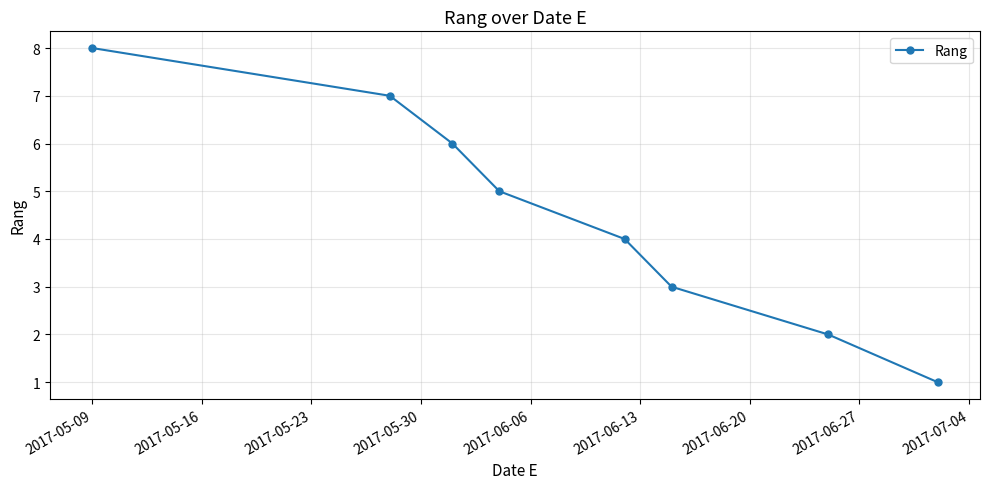

Does the chart display data point markers on the line(s)?

Yes